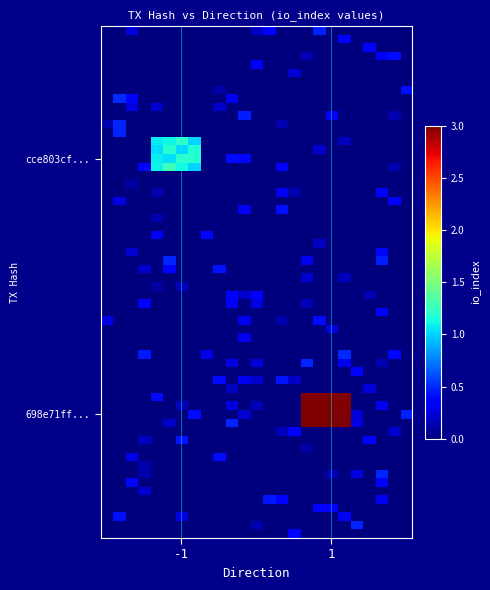

Reading left to right, what are all the values shown in this chart?

cce803cfb271225839921b5d9a14e2ff60bb0d1: -1	1
698e71ffcf72194e53c6c7a7ae12be8d2529a29: 1	3